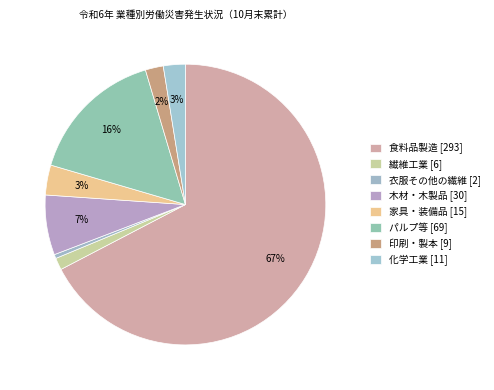

Rank the categories by value from highest to lowest.

食料品製造, パルプ等, 木材・木製品, 家具・装備品, 化学工業, 印刷・製本, 繊維工業, 衣服その他の繊維